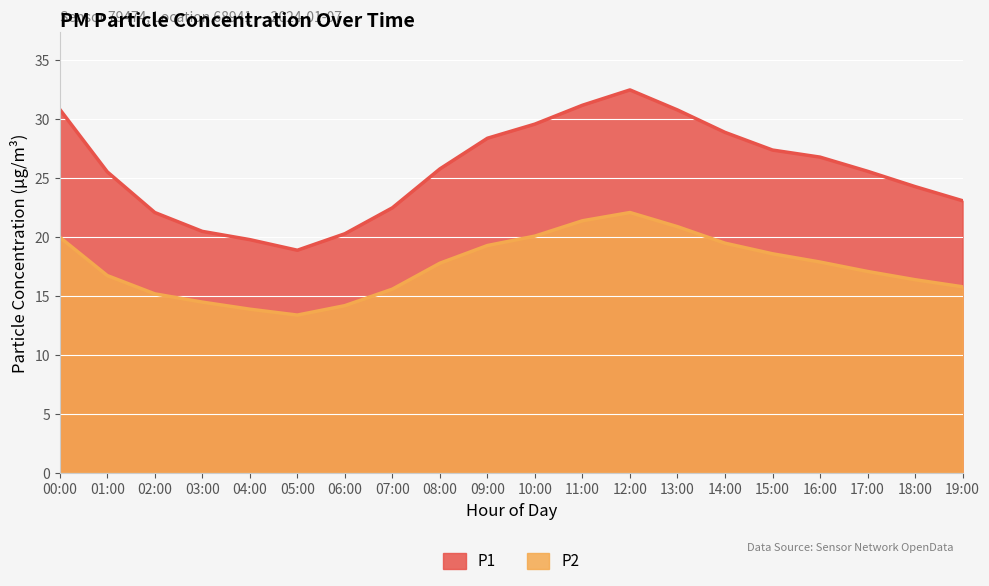

At which label does P2 first exceed 17?

00:00